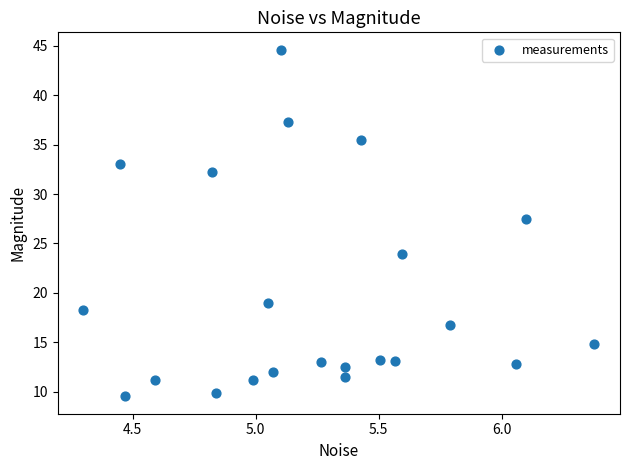

What Y value in the scatter plot is closest to 27?

27.5